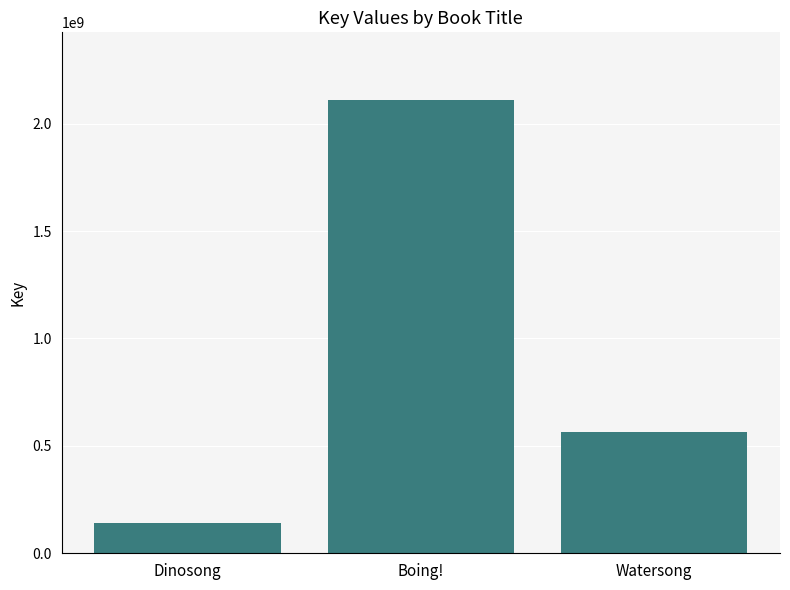

What is the minimum value shown in the chart?

142974103